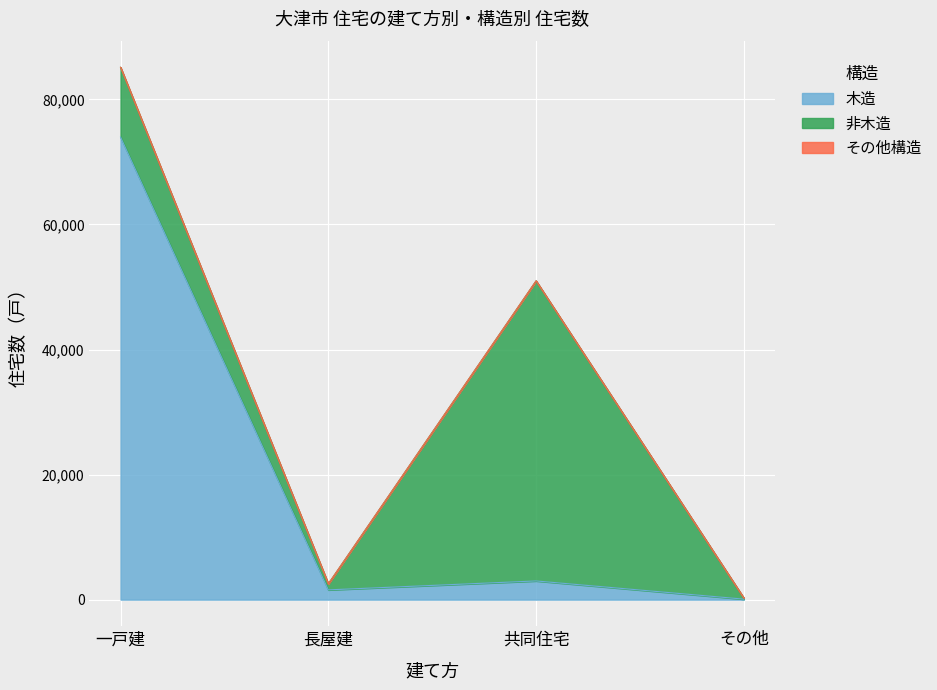

True or false: 木造 and 総数 intersect in this chart.

False